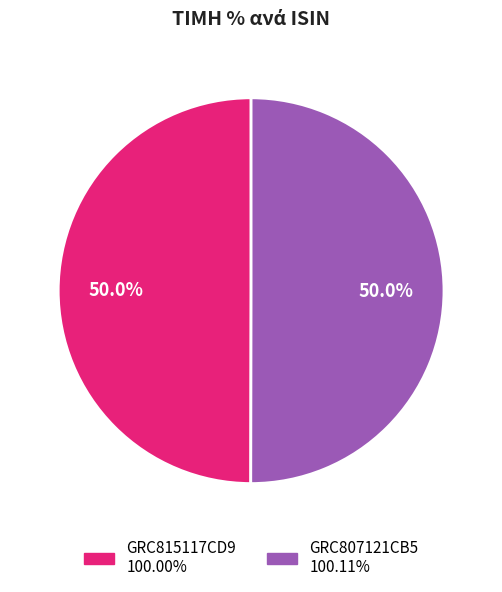

What portion of the pie excludes GRC807121CB5?

50.0%